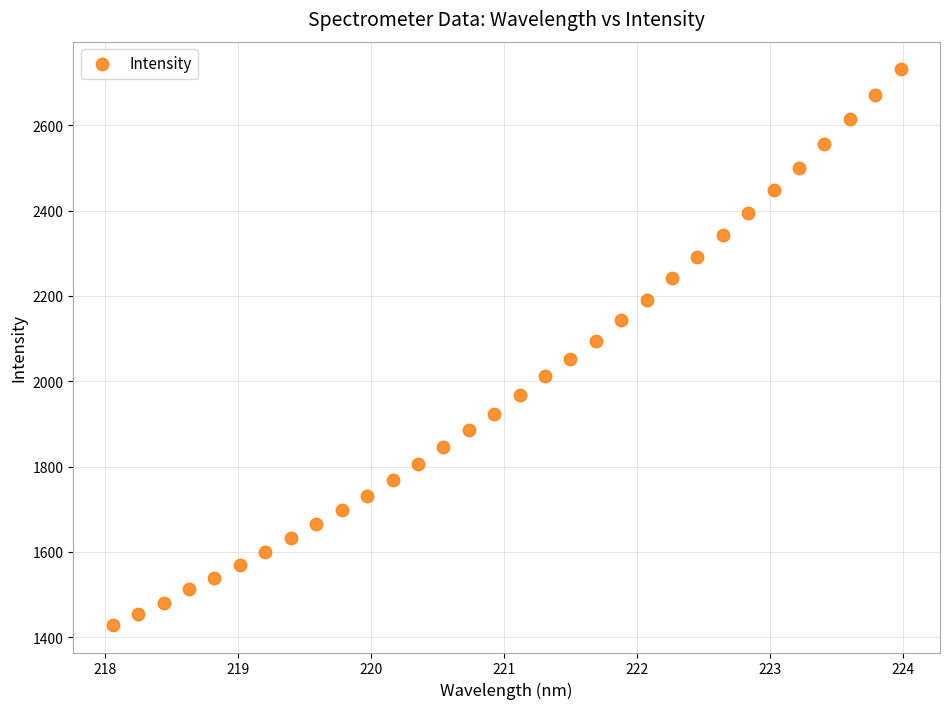

What is the range of X values (max minus min)?

5.9